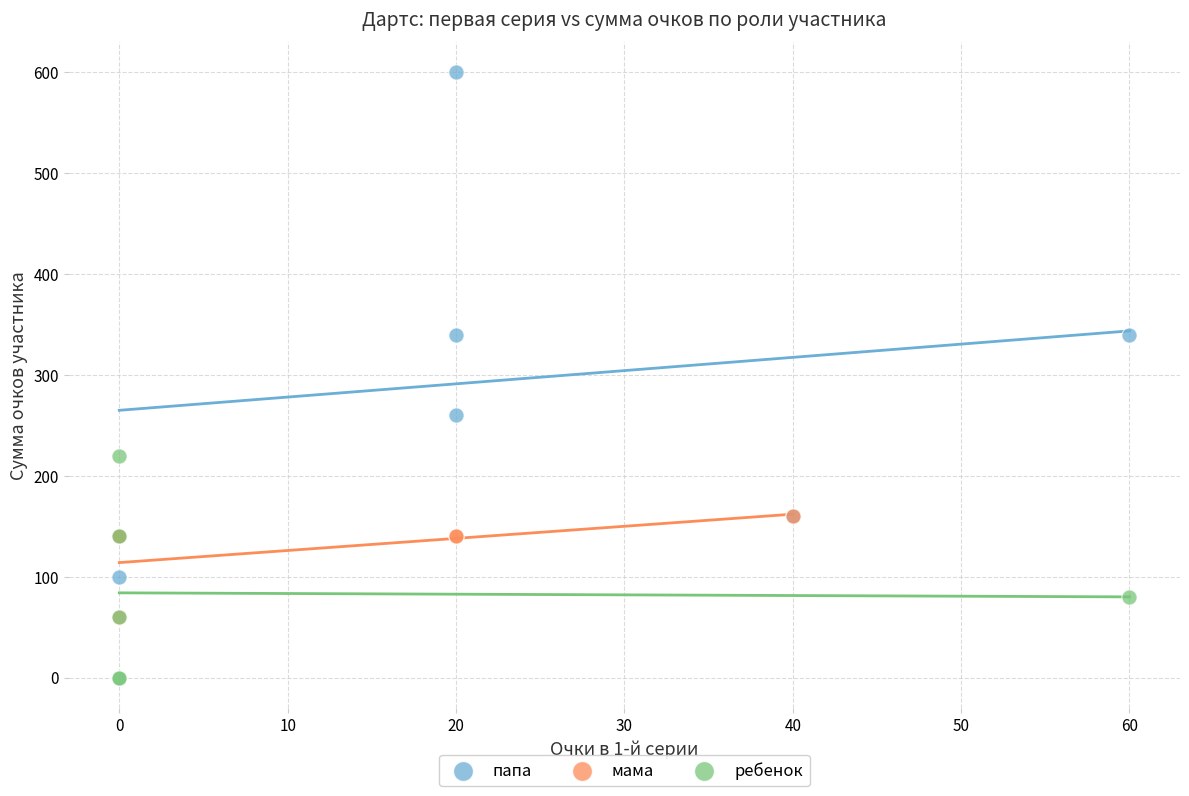

Which series reaches the maximum Y coordinate?

папа